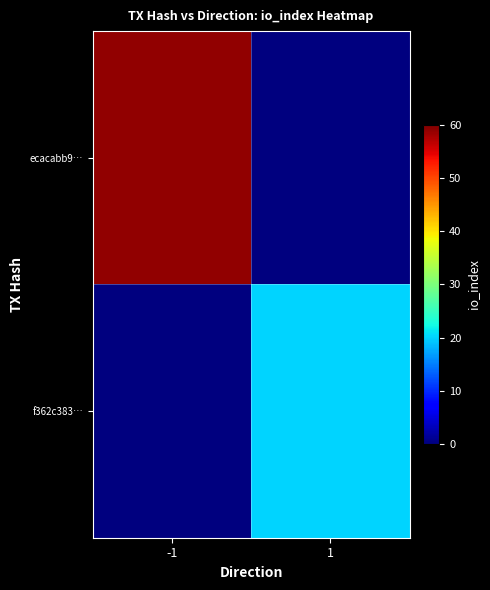

Rank the series at -1 from lowest to highest value.

f362c383…, ecacabb9…